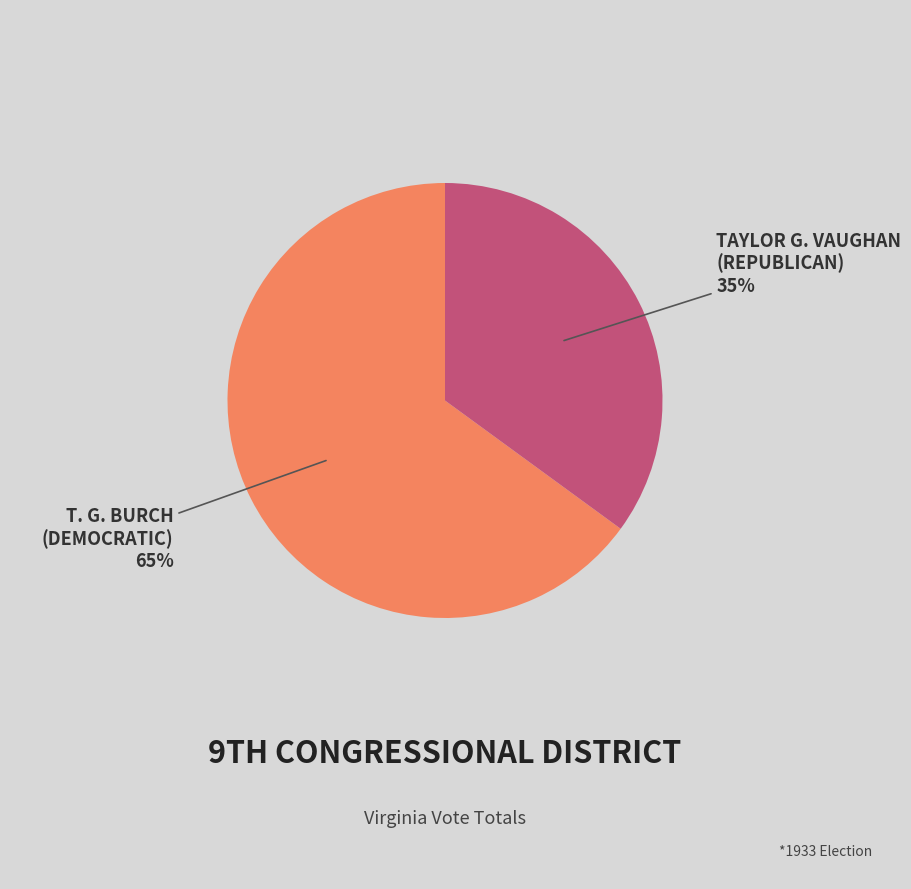

Does any single category account for the majority?

Yes